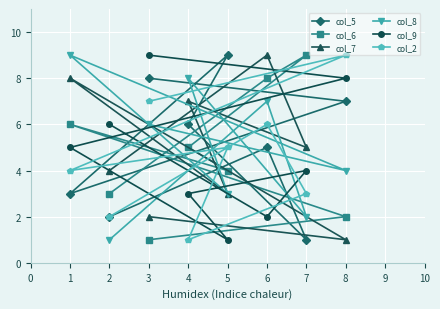

What is the value of the col_9 point at the 2nd from the left?

6